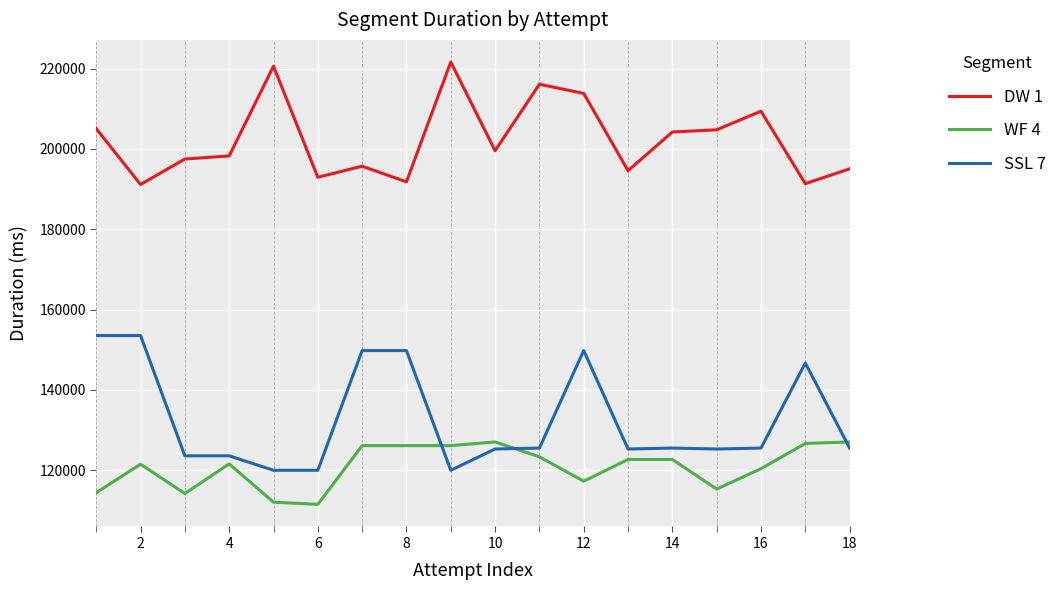

How many lines are shown in the chart?

3